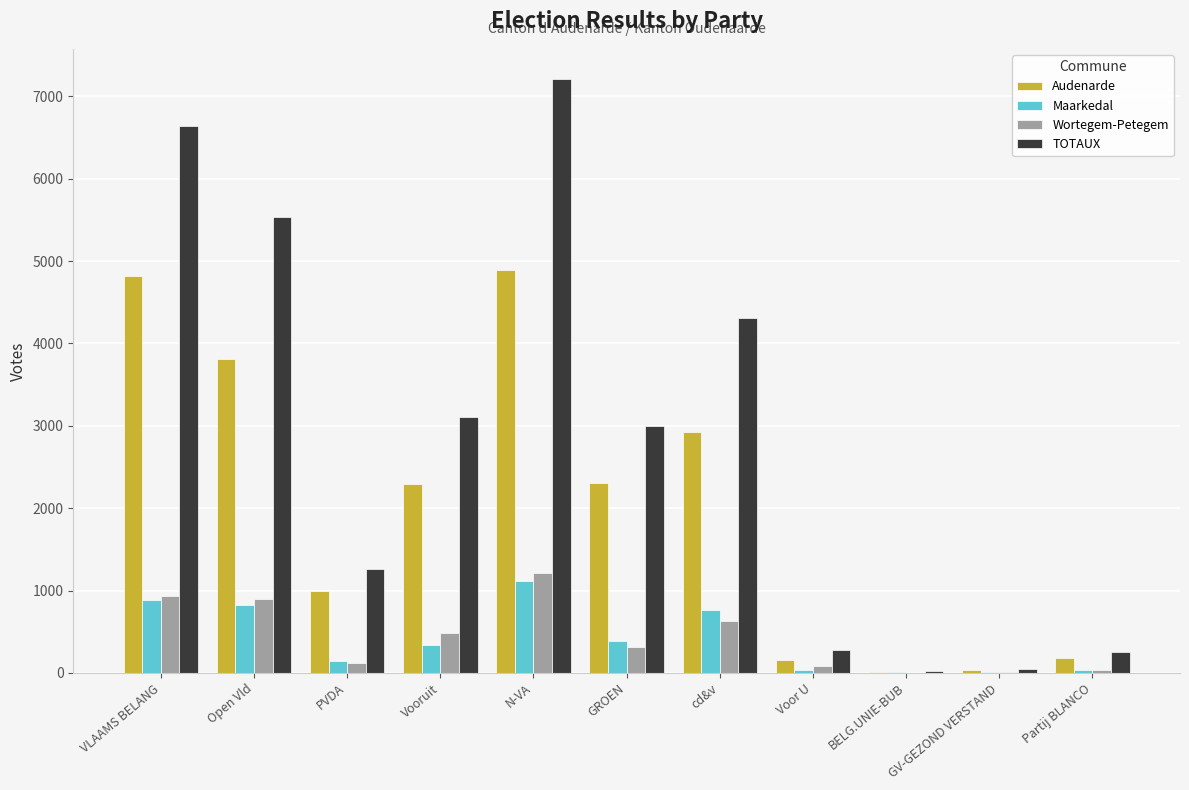

Which series has the largest total across all categories?

TOTAUX